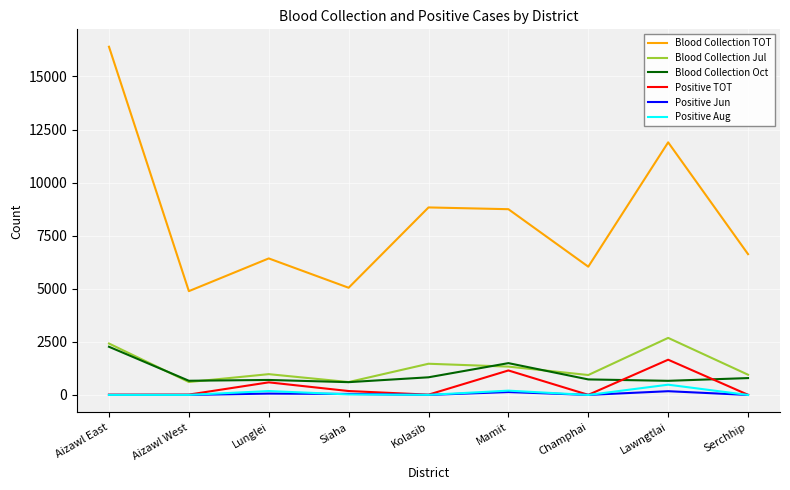

What is the highest value of the Positive Aug series?

484